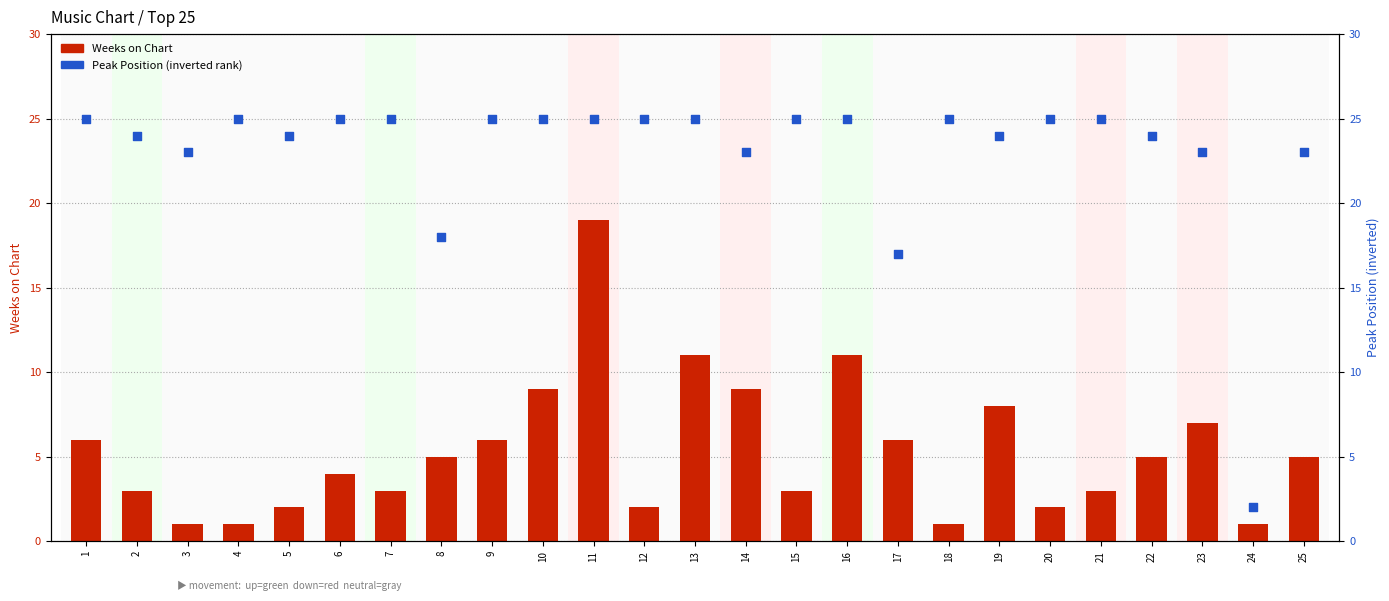

What is the total value across all series at 16?

36